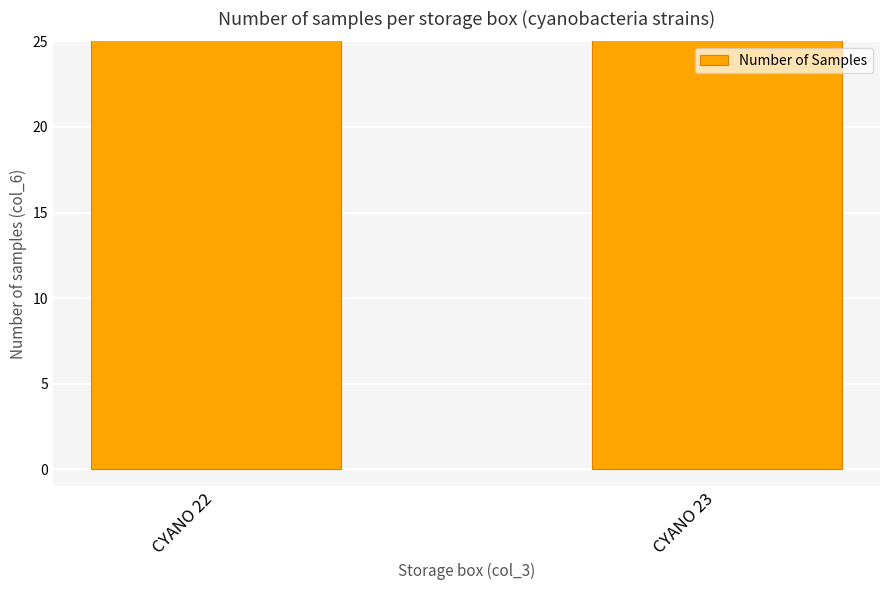

Count the number of data series in this chart.

1